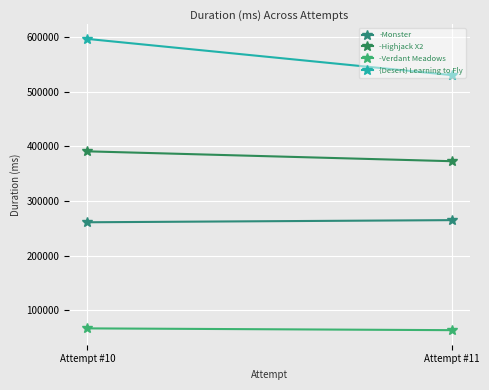

What is the difference between the -Verdant Meadows values at Attempt #11 and Attempt #10?

3264